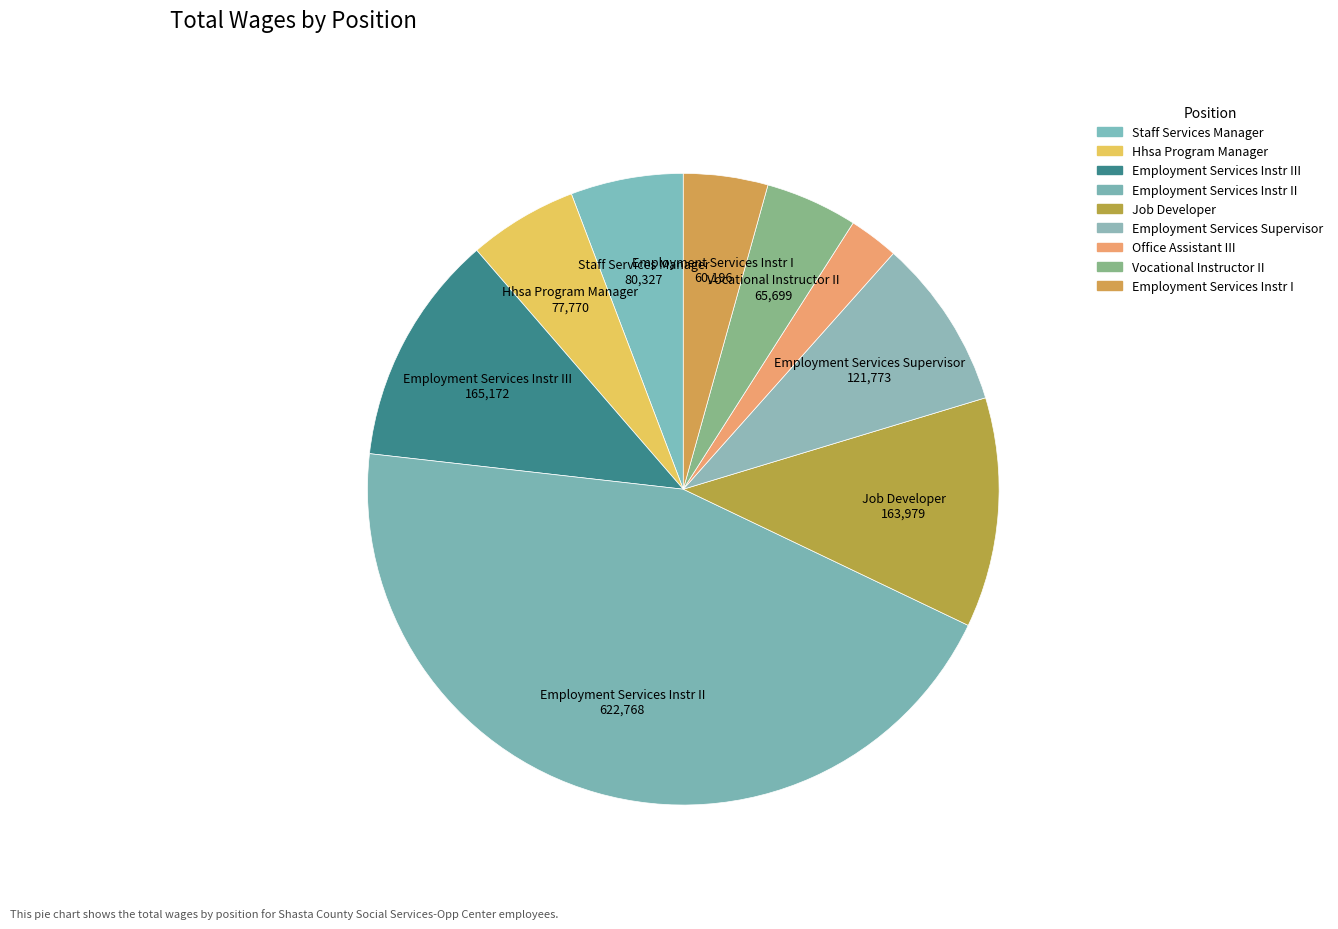

How many slices are in this pie chart?

9